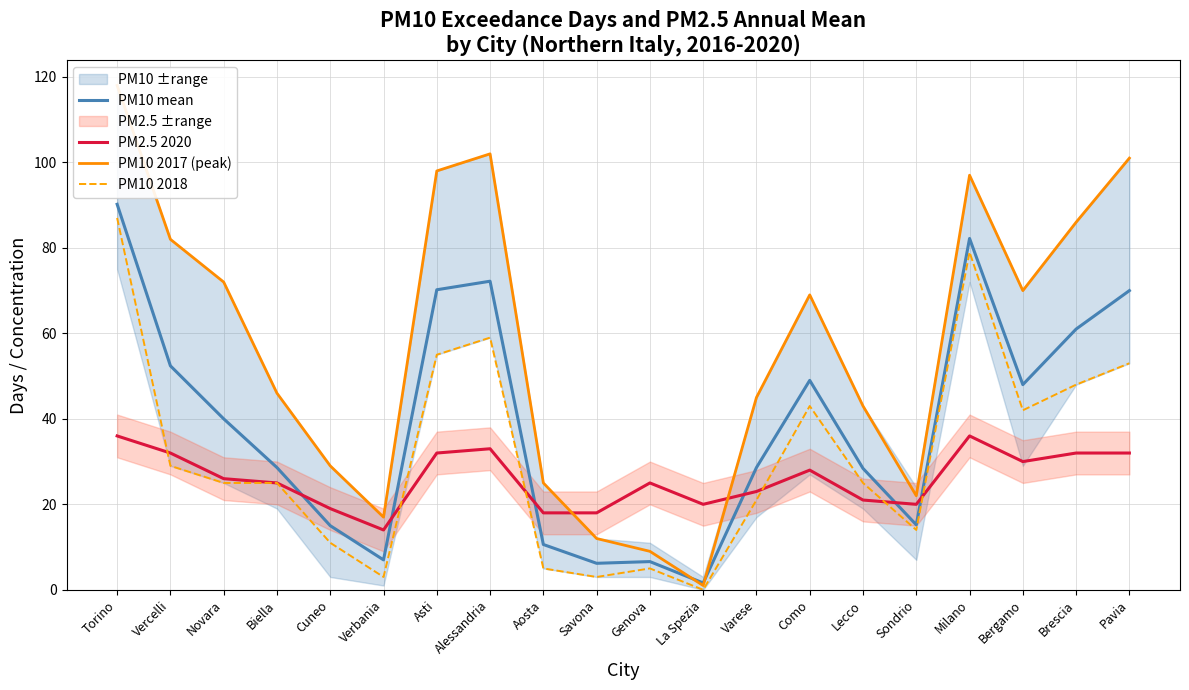

What is the value of the PM10 mean point at the 9th from the left?

10.6